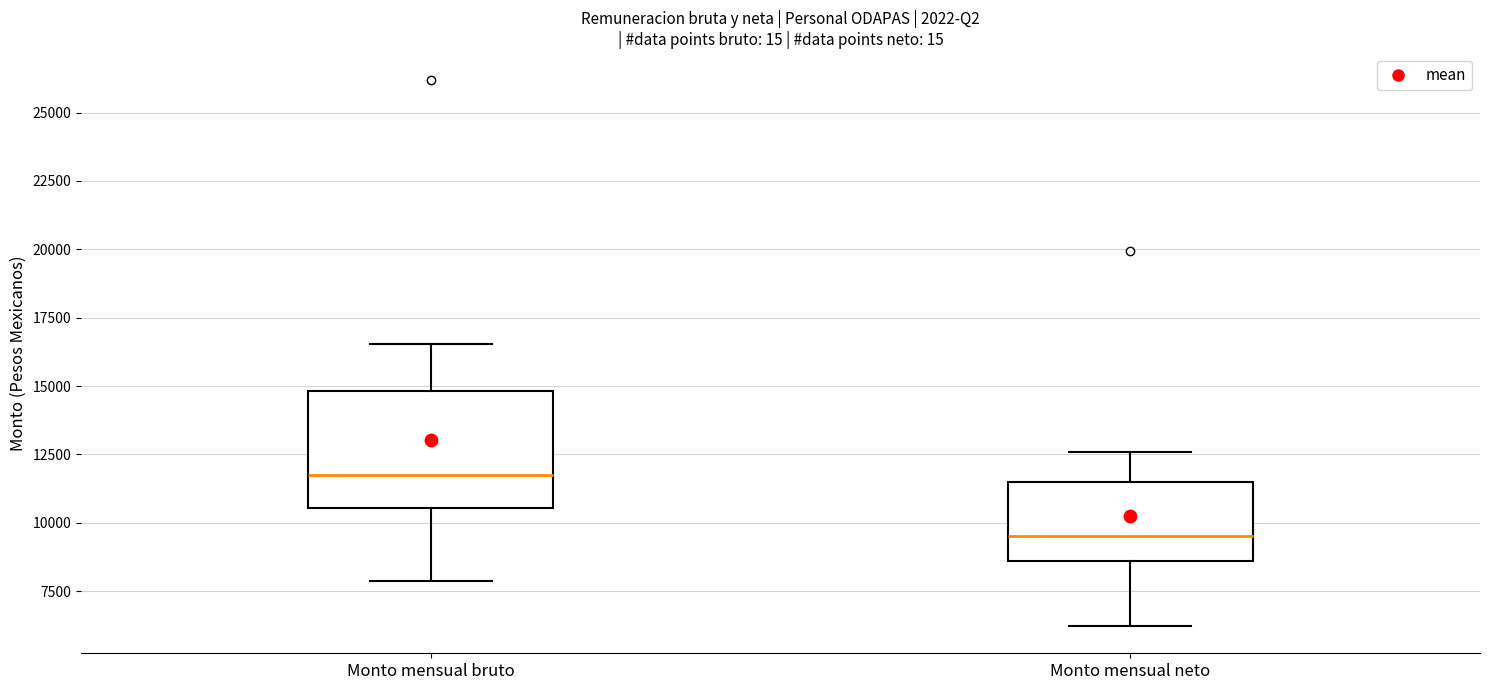

Where is the upper edge of the box for Monto mensual bruto on the y-axis? The values are not printed on the chart, so give them approximately, as read against the axis.

15000